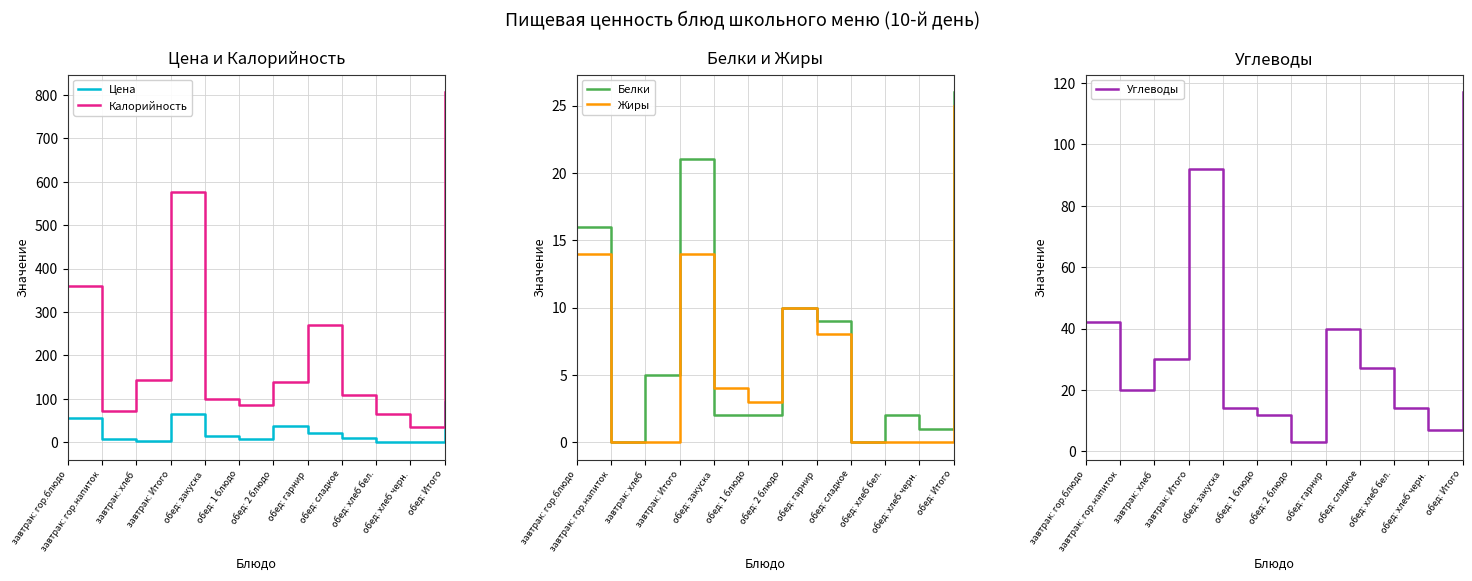

Which series has the largest total across all categories?

Калорийность